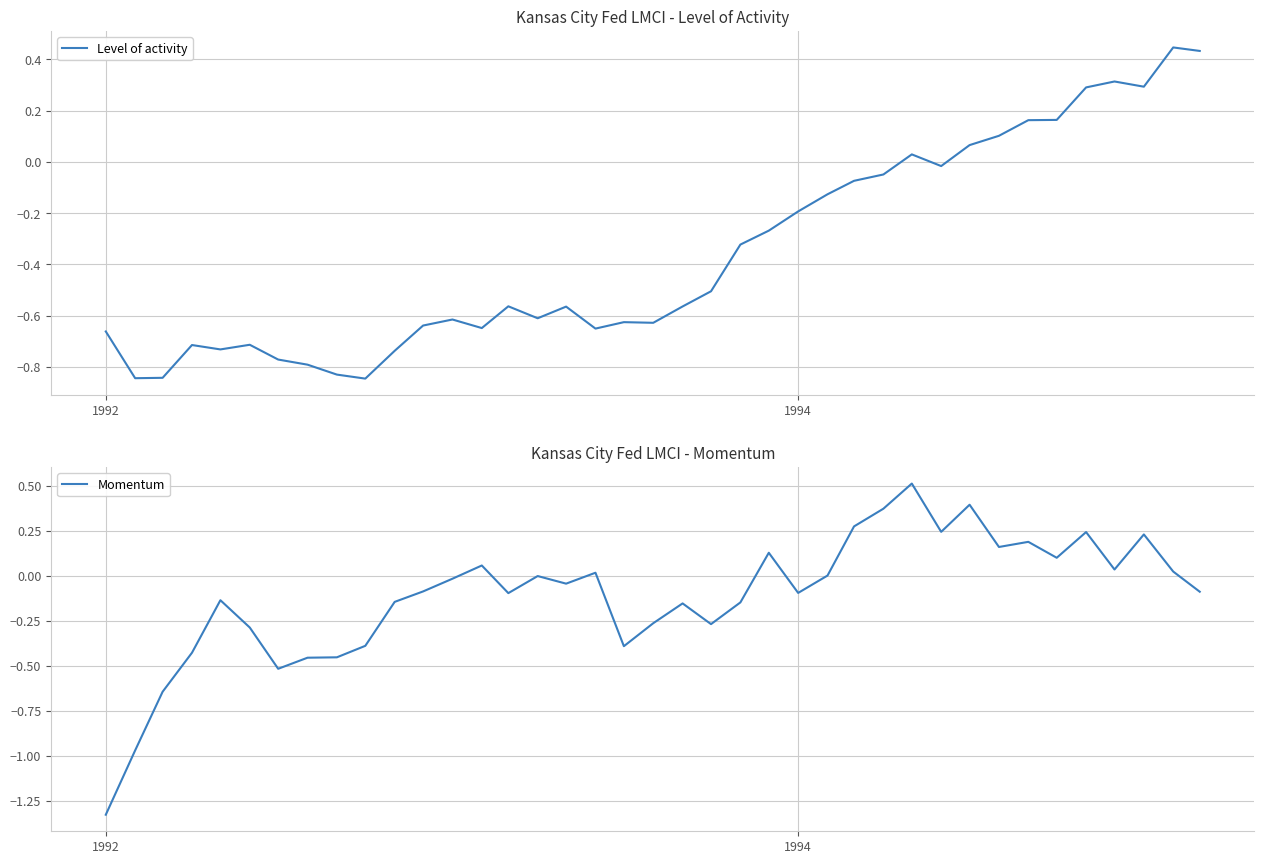

Which category has the lowest value in the Momentum series?

1992